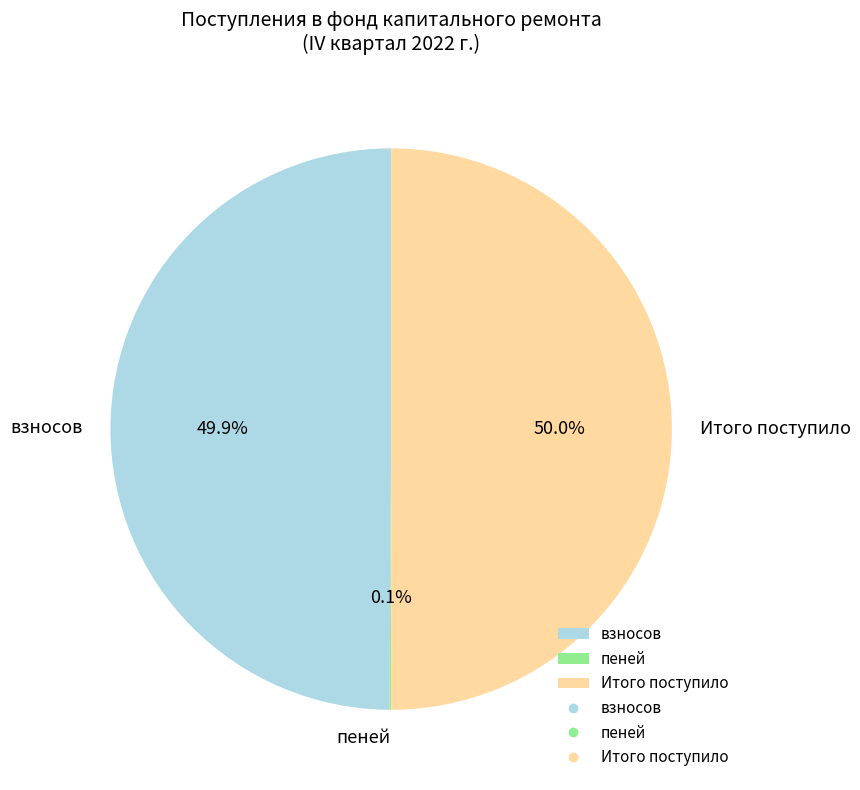

Do Итого поступило and взносов together represent more than half of the pie?

Yes